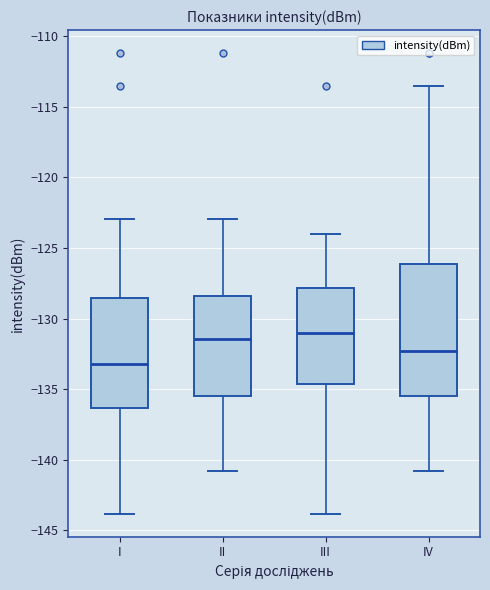

Which box is the tallest, from its lower edge to its upper edge?

IV